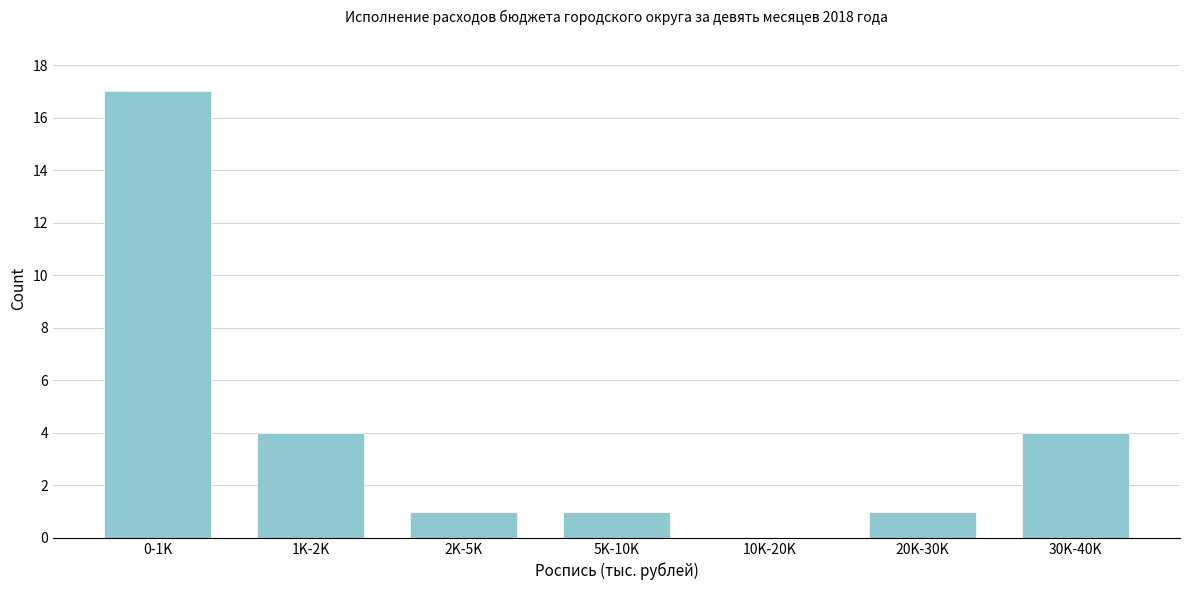

Reading left to right, extract all data points from this chart.

0-1K=17	1K-2K=4	2K-5K=1	5K-10K=1	10K-20K=0	20K-30K=1	30K-40K=4